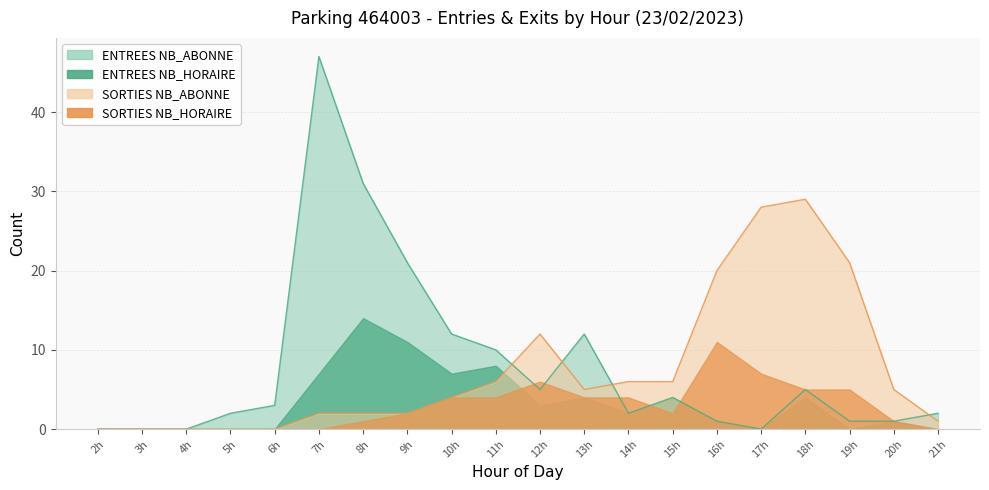

What is the difference between the maximum and second lowest values in the ENTREES NB_HORAIRE series?

14